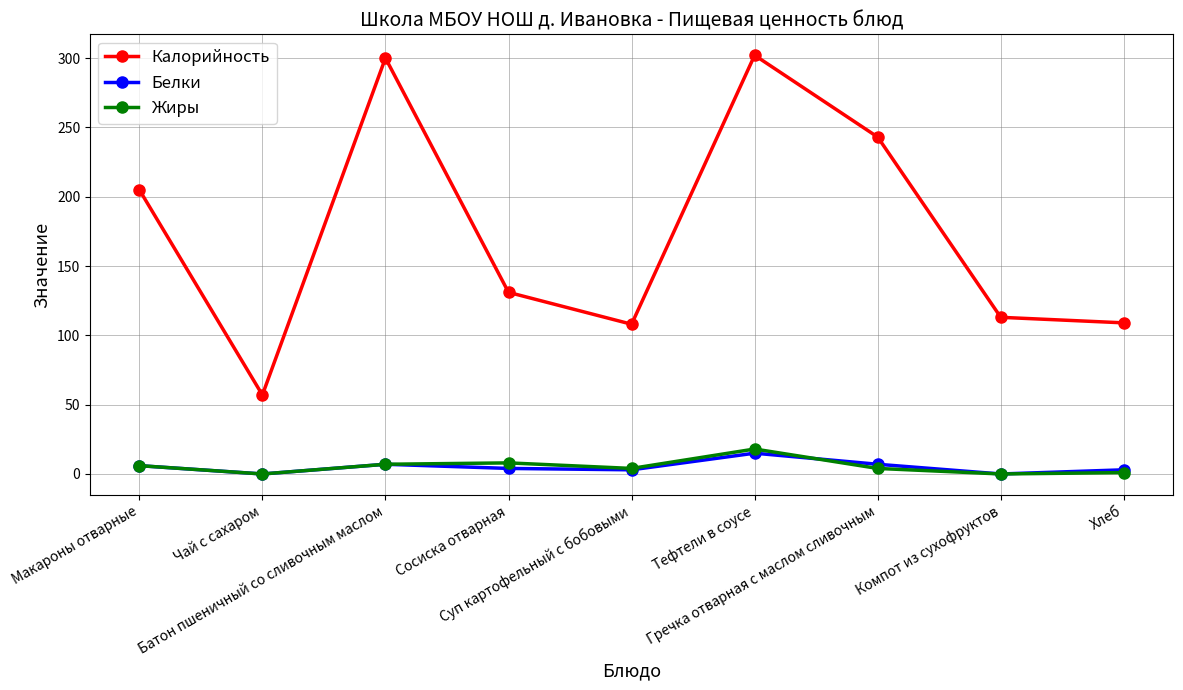

True or false: Белки and Калорийность cross at least once.

False